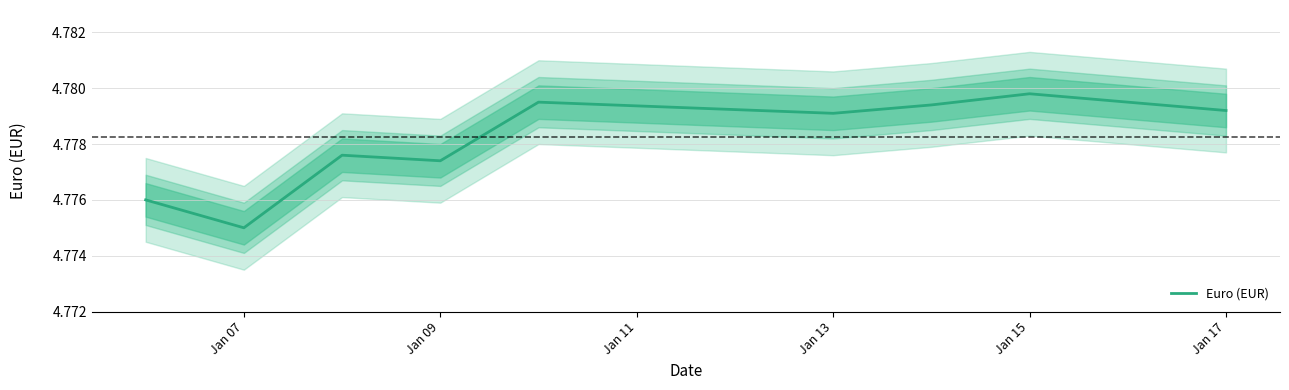

The value of Euro (EUR) at Jan 13 is 6.4. True or false?

False